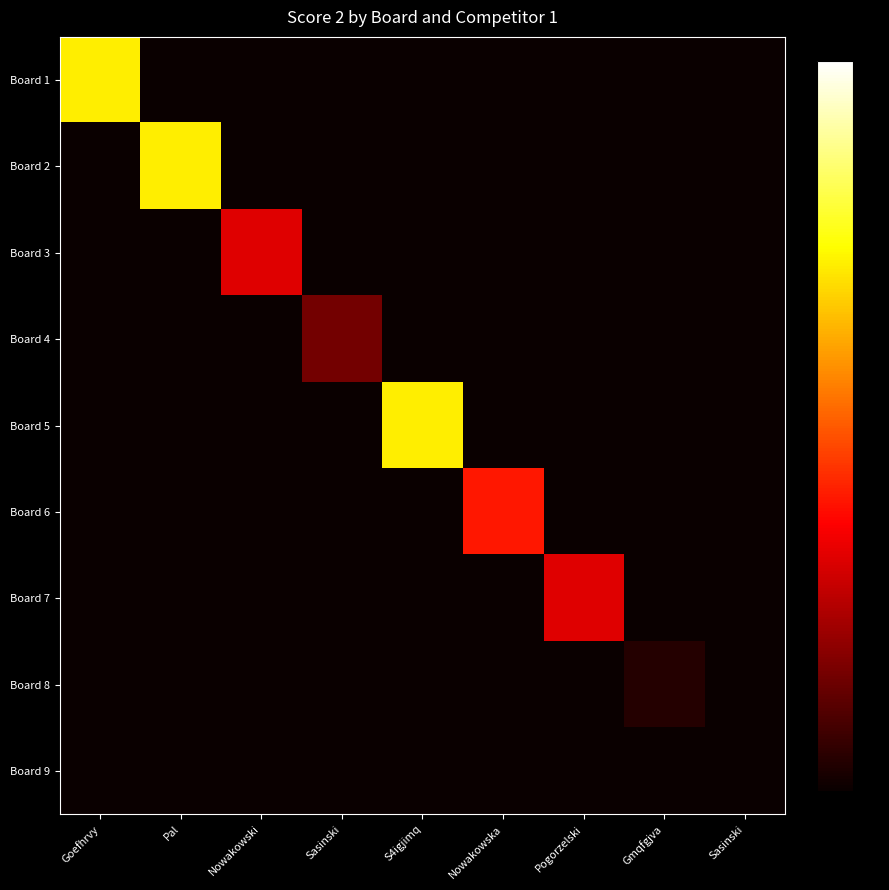

At Nowakowski, list the series in order from largest to smallest.

Board 3, Board 1, Board 2, Board 4, Board 5, Board 6, Board 7, Board 8, Board 9